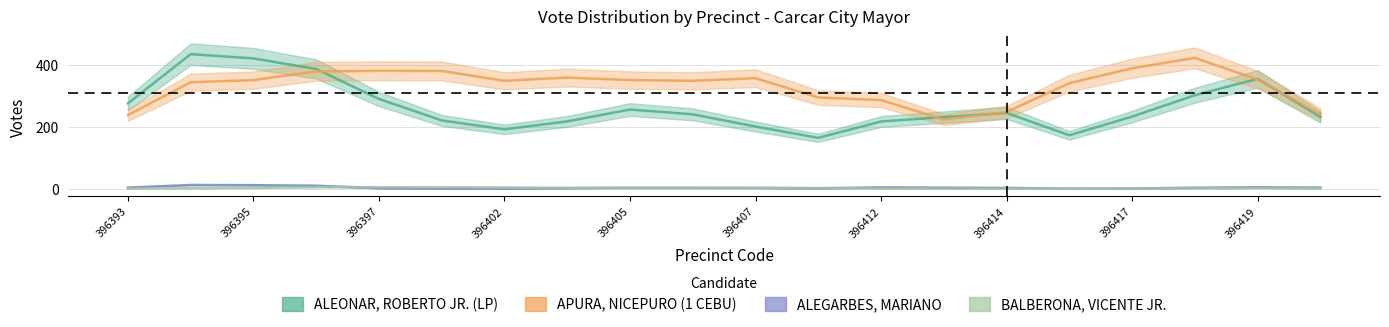

What is the highest value of the ALEGARBES, MARIANO series?

25